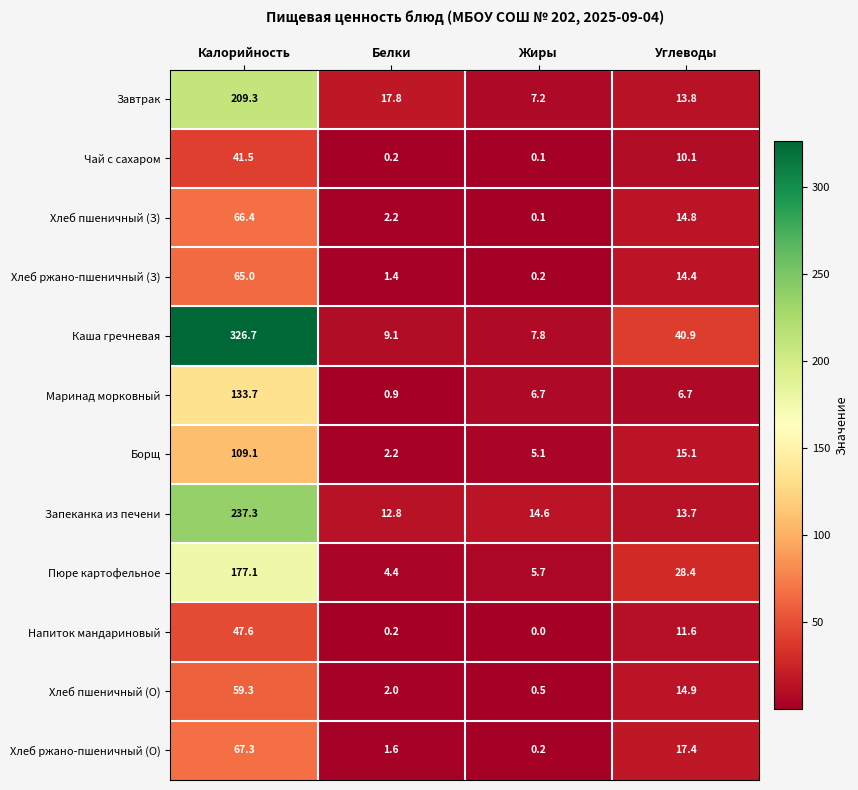

Which series has the largest range (max minus min)?

Каша гречневая